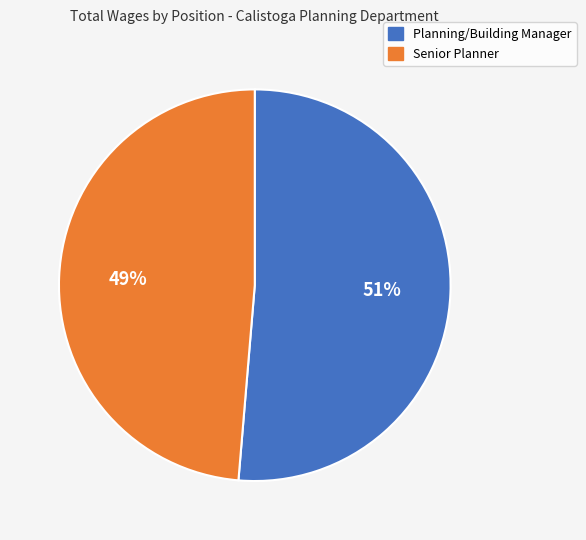

Between Senior Planner and Planning/Building Manager, which is larger?

Planning/Building Manager